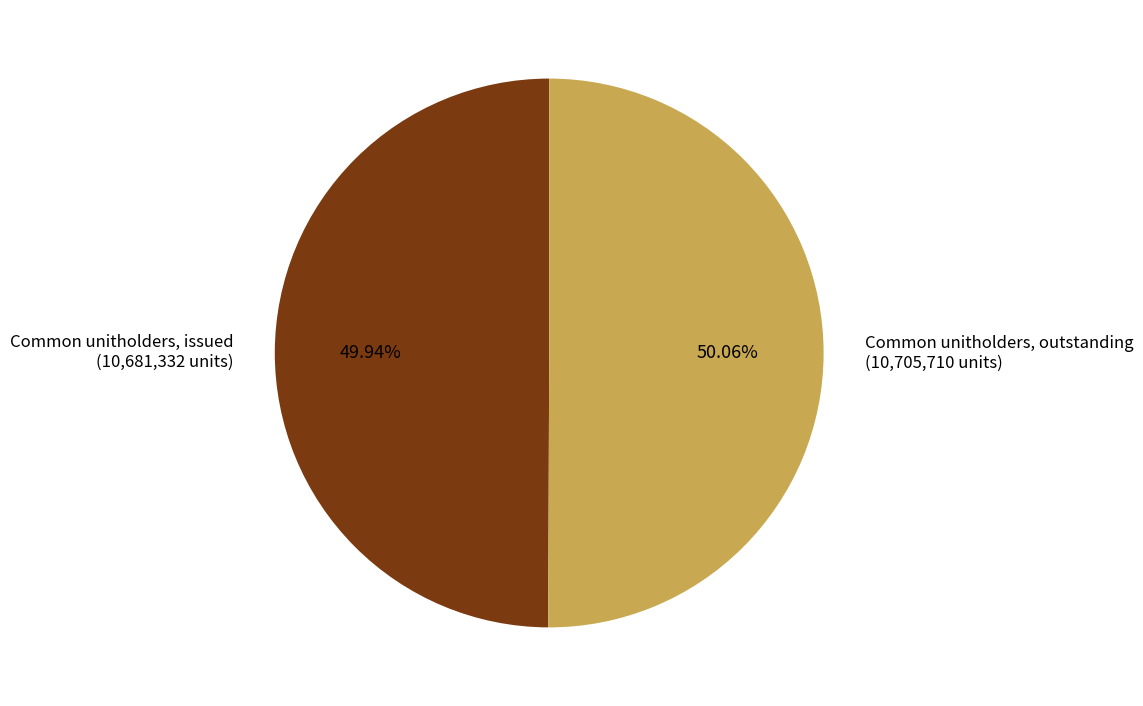

Rank the categories by value from highest to lowest.

Common unitholders, outstanding, Common unitholders, issued